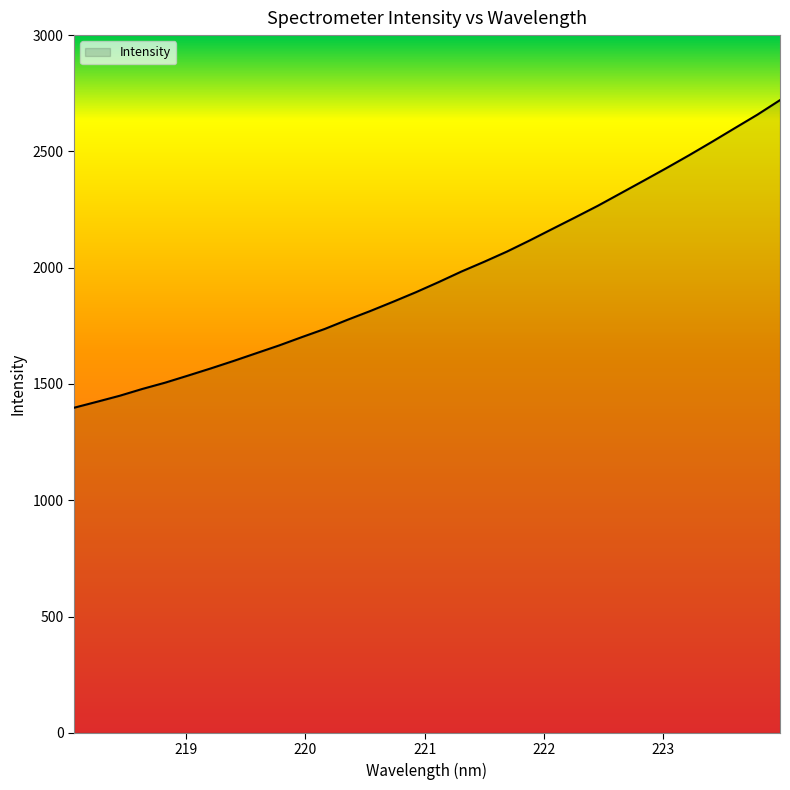

What is the greatest value displayed?

2720.4